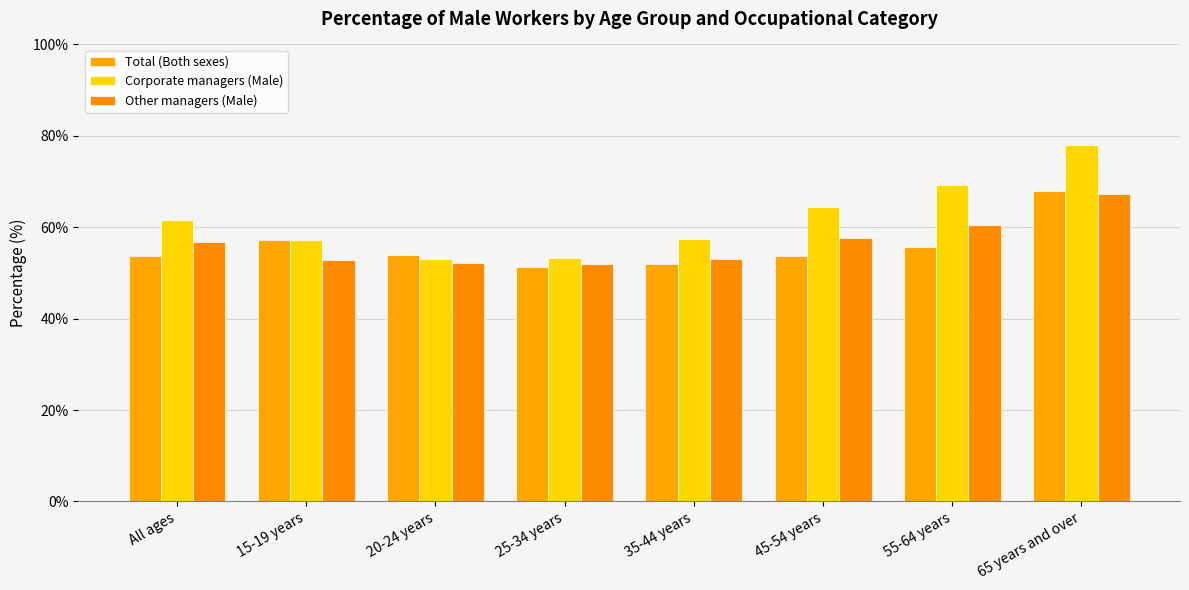

What are all the series names shown in the legend?

Total (Both sexes), Corporate managers (Male), Other managers (Male)